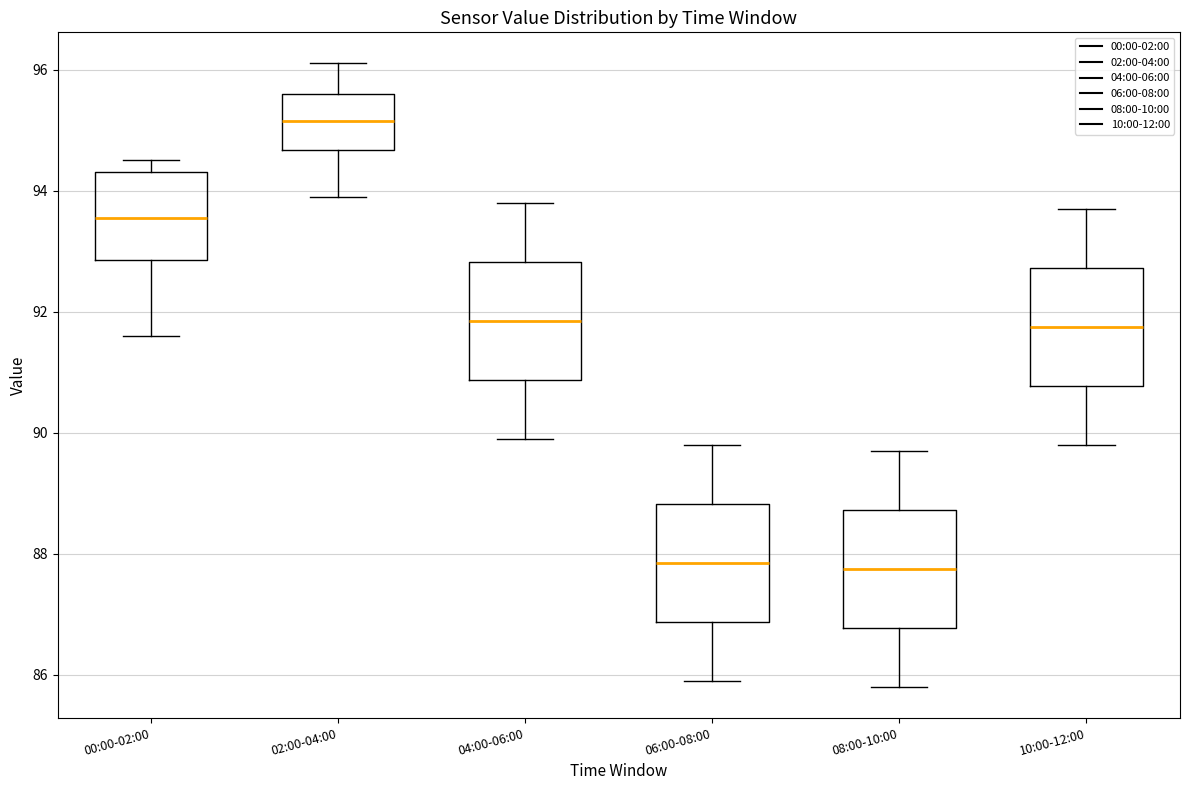

Which box has the highest median line?

02:00-04:00